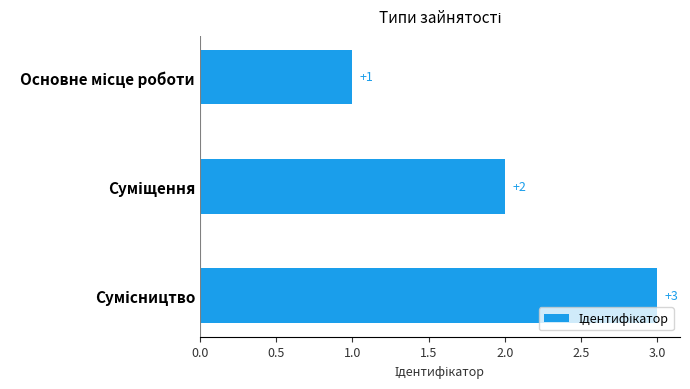

How many data points are less than 2?

1